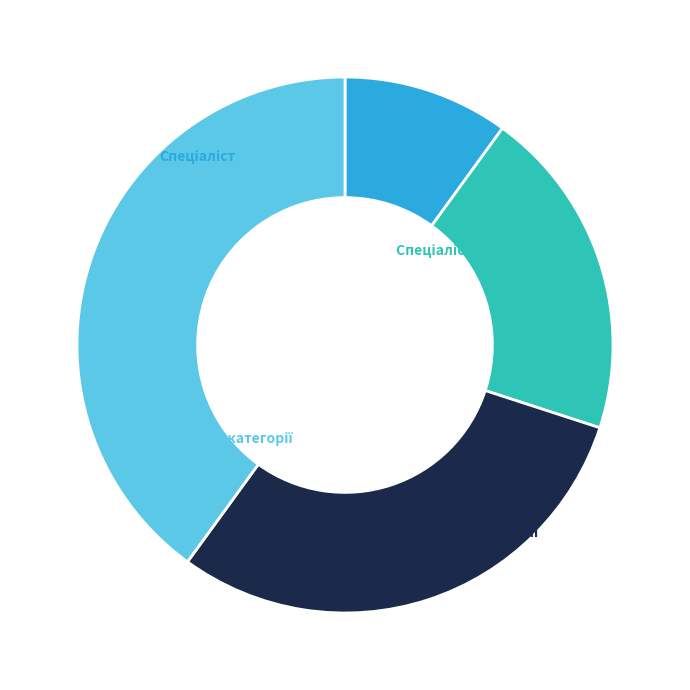

Does Спеціаліст першої категорії represent more than half of the total?

No